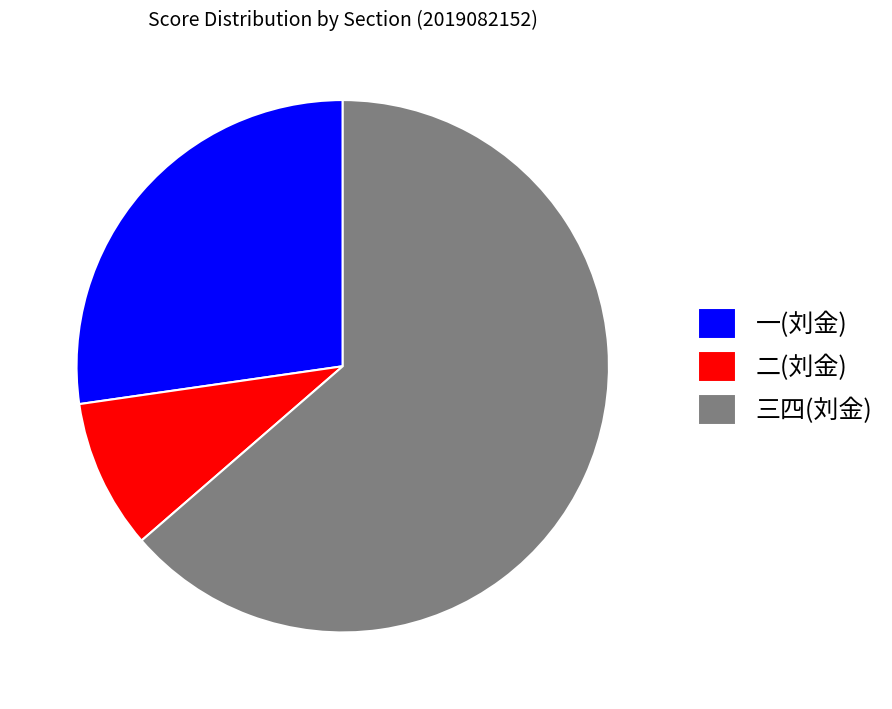

Count the number of slices in the pie.

3